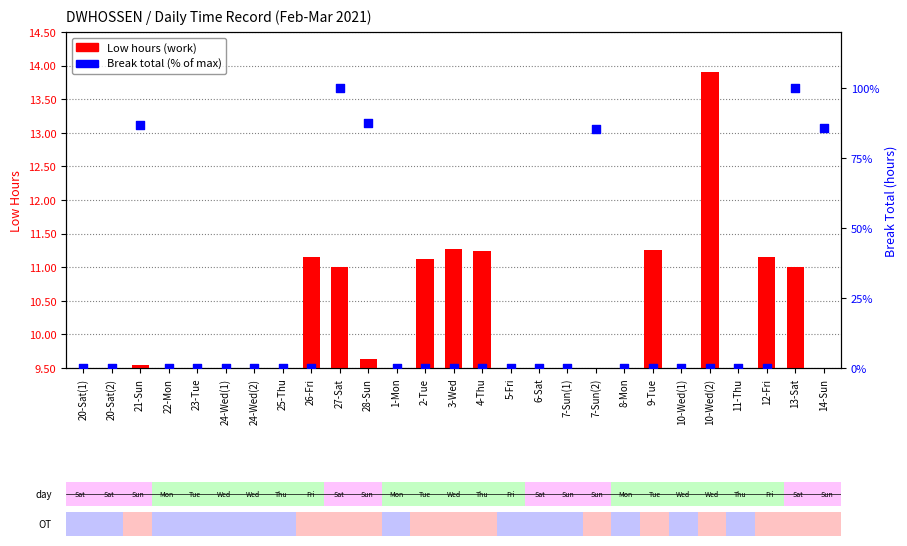

Which series has the largest total across all categories?

Break total (% of max)